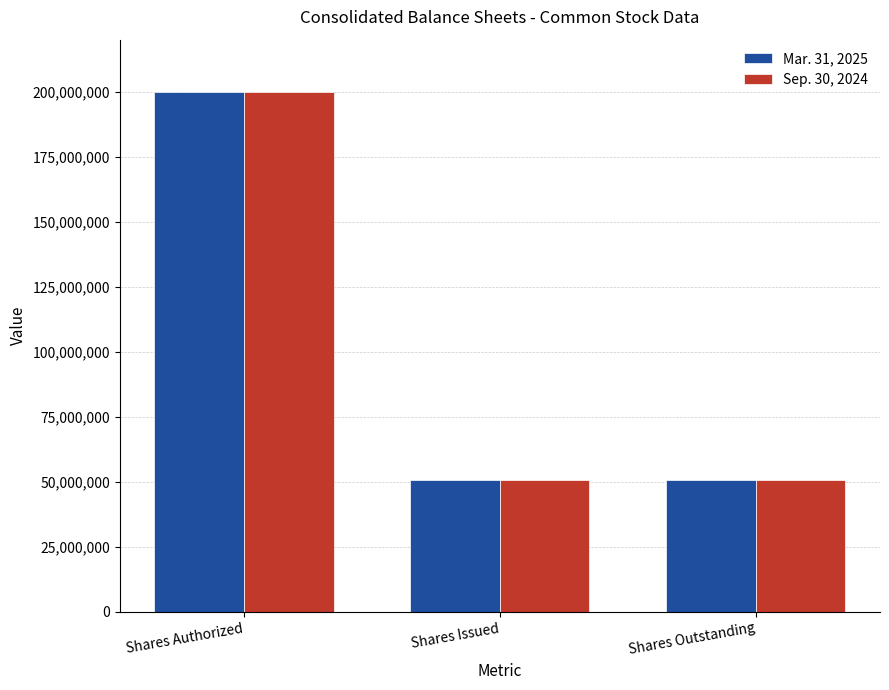

The Mar. 31, 2025 series shows 74126563 at Shares Outstanding. True or false?

False